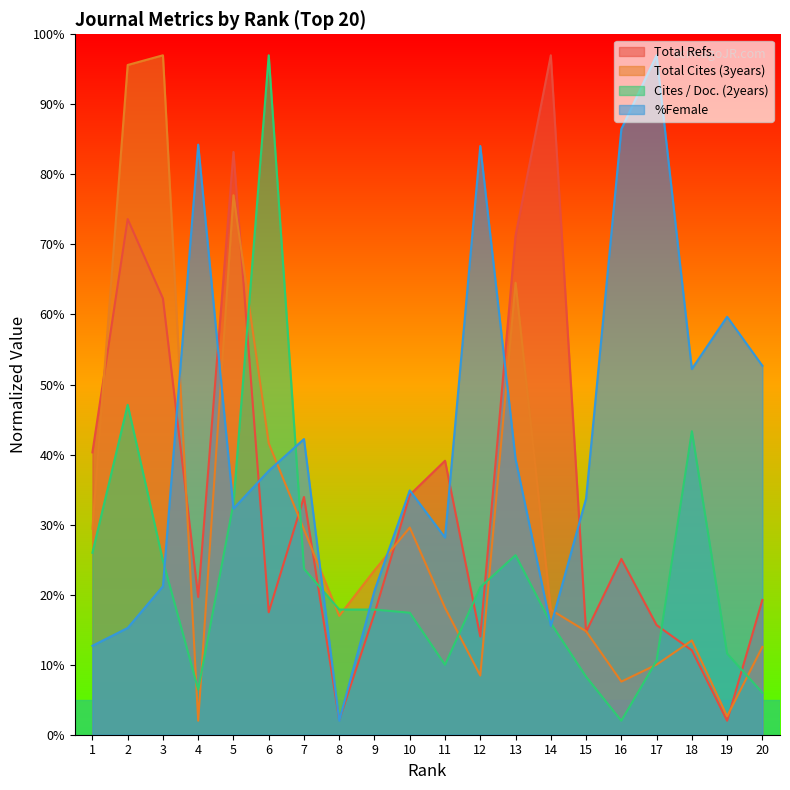

How many series are shown in this chart?

4